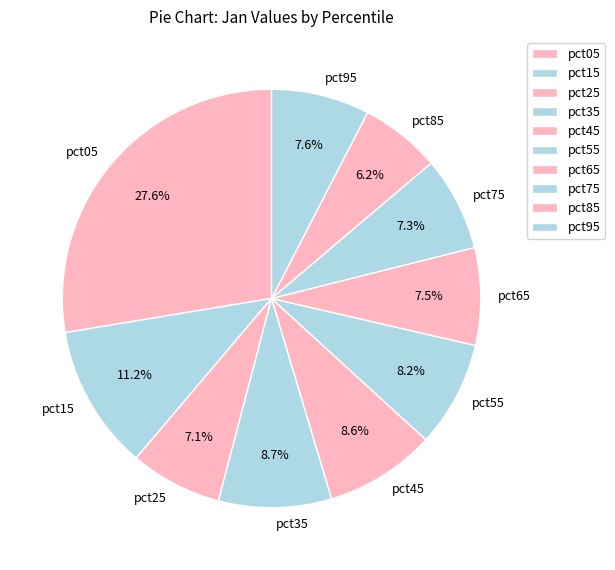

What is the ratio of the value at pct25 to the value at pct05?

0.3